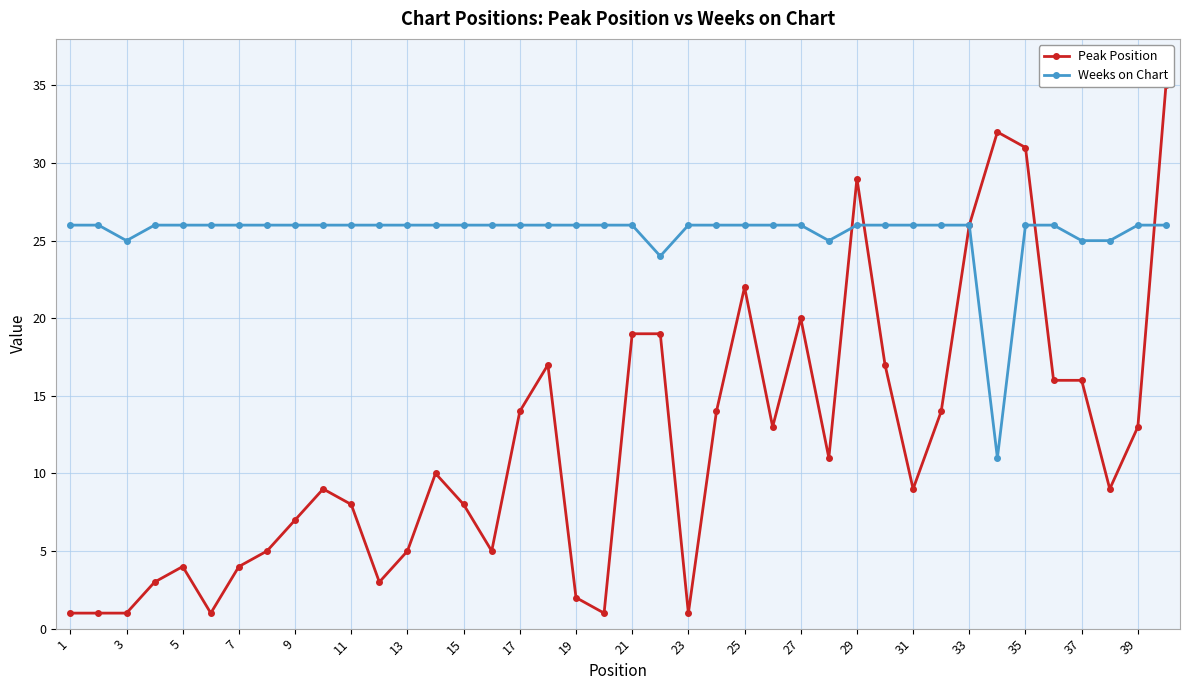

The Weeks on Chart series shows 18 at 35. True or false?

False